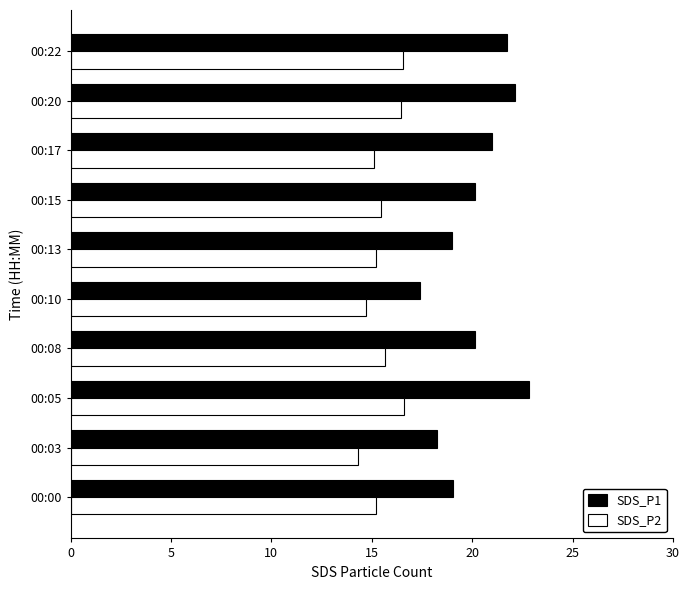

Read the SDS_P2 value at 00:13.

15.2